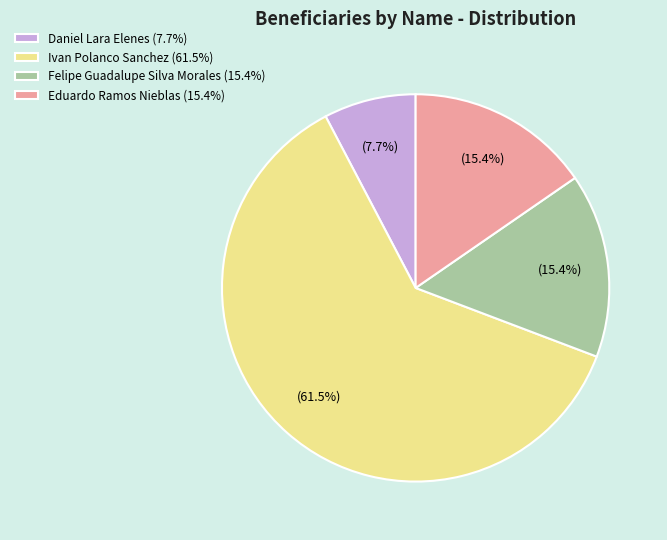

To the nearest percent, what is the difference between the largest and smallest slice percentages?

54%